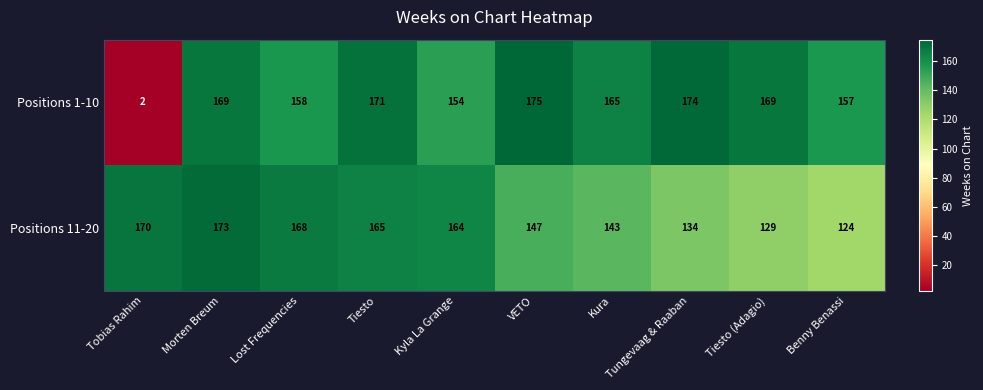

The value of Positions 1-10 at Tiesto is 171. True or false?

True